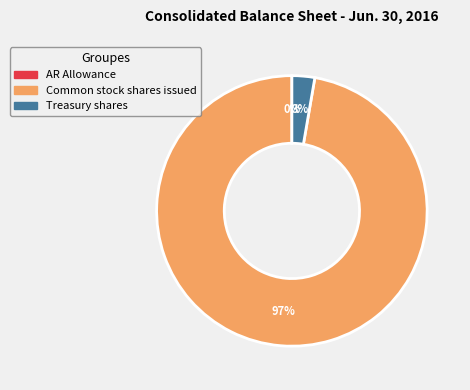

Is it true that Common stock shares issued is 97% of the pie?

True